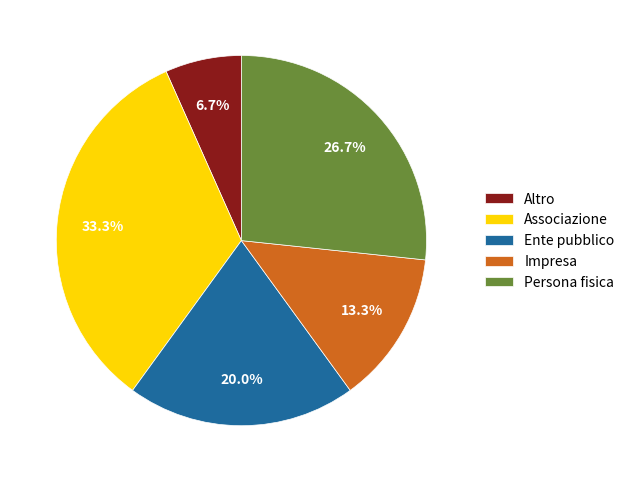

Between Persona fisica and Ente pubblico, which is larger?

Persona fisica